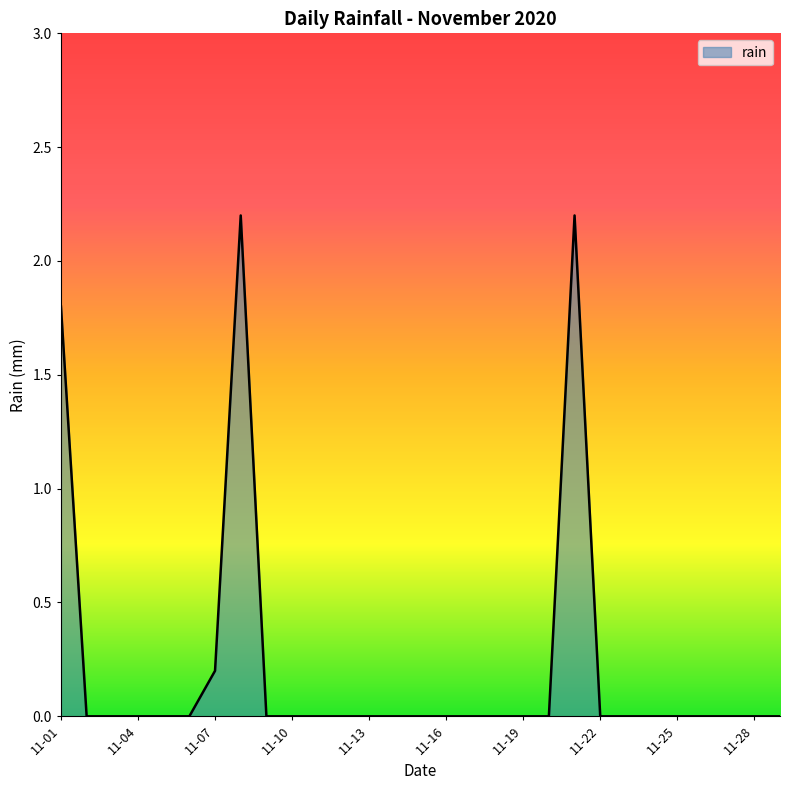

What is the greatest value displayed?

2.2